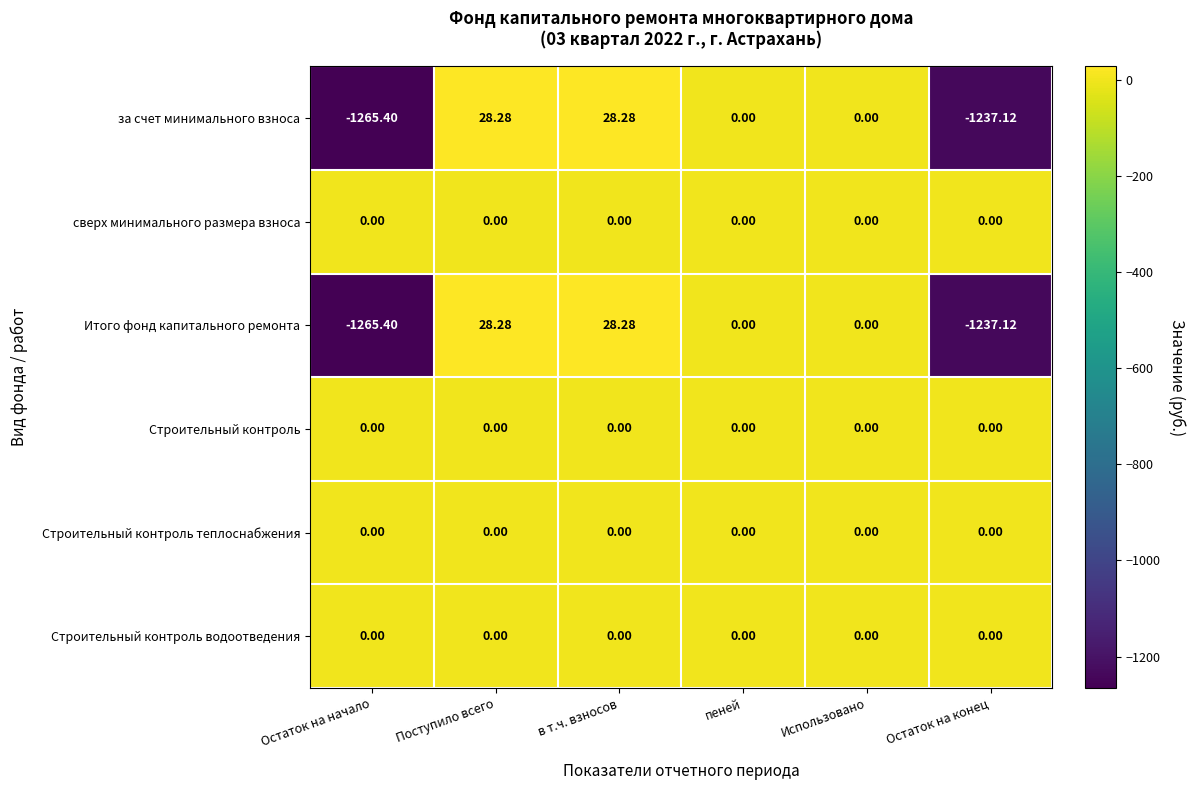

Is the value of Итого фонд капитального ремонта at в т.ч. взносов greater than the value of за счет минимального взноса at Остаток на начало?

Yes